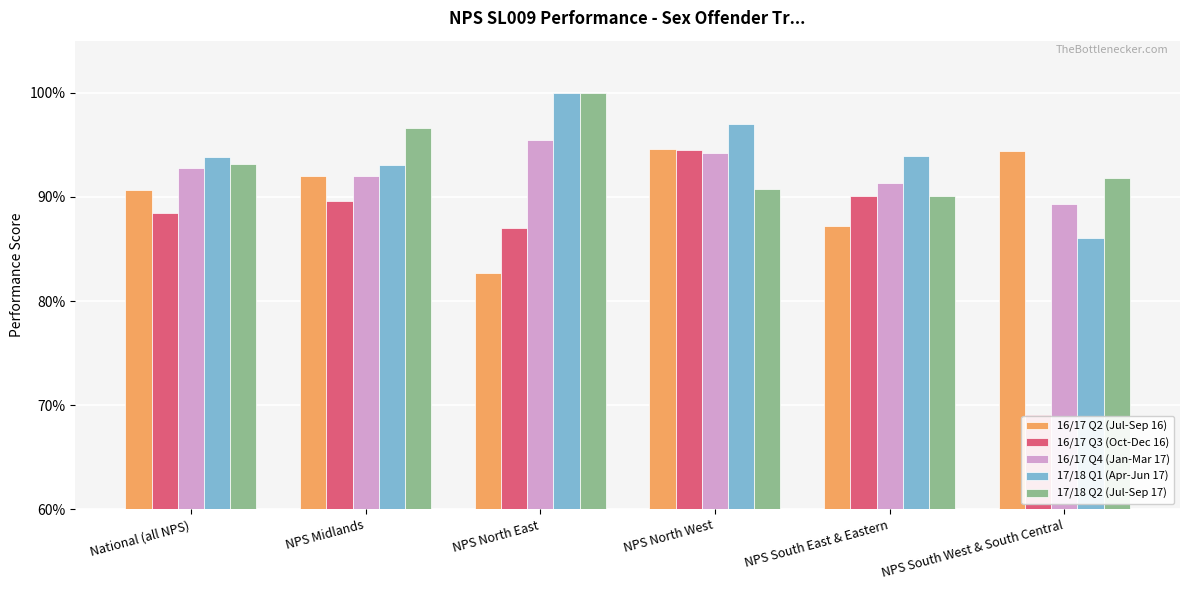

What are all the series names shown in the legend?

16/17 Q2 (Jul-Sep 16), 16/17 Q3 (Oct-Dec 16), 16/17 Q4 (Jan-Mar 17), 17/18 Q1 (Apr-Jun 17), 17/18 Q2 (Jul-Sep 17)